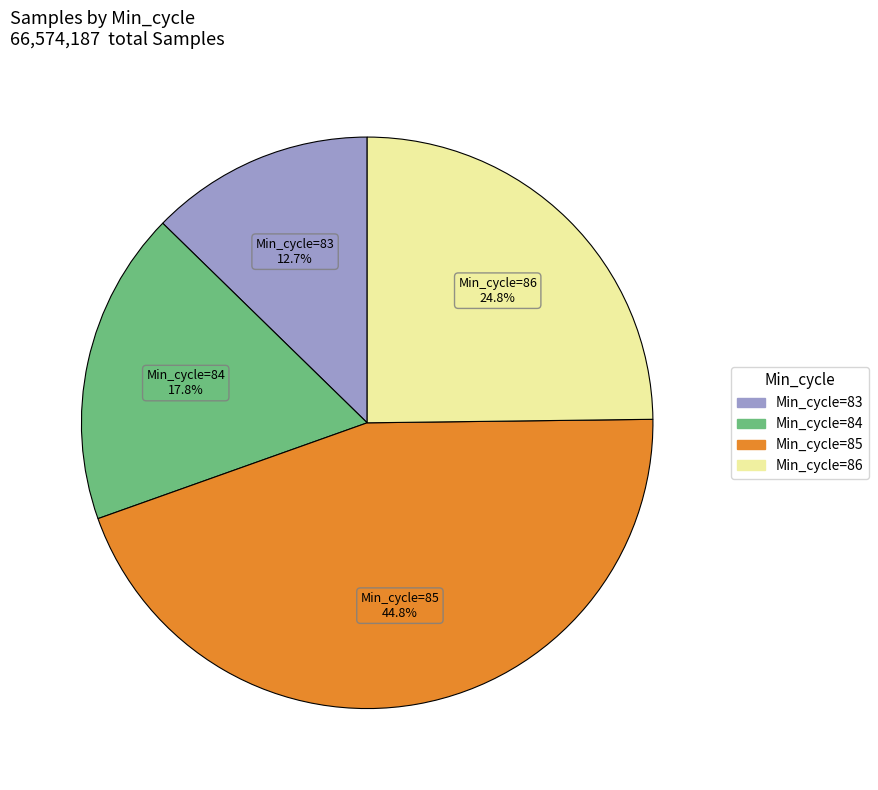

Does any single category account for the majority?

No